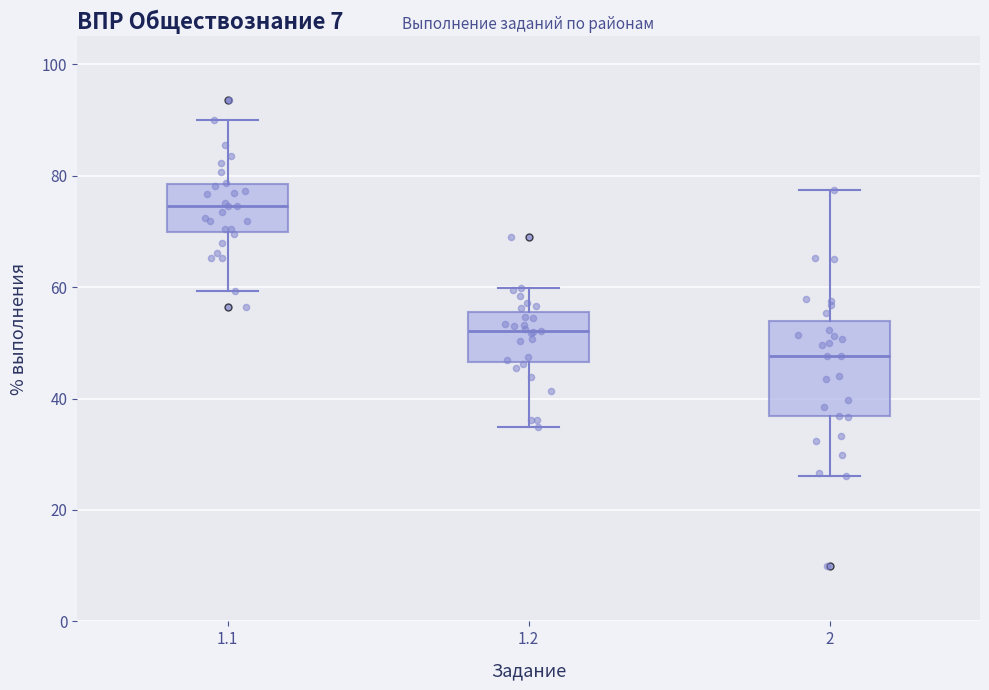

Which box is the tallest, from its lower edge to its upper edge?

2